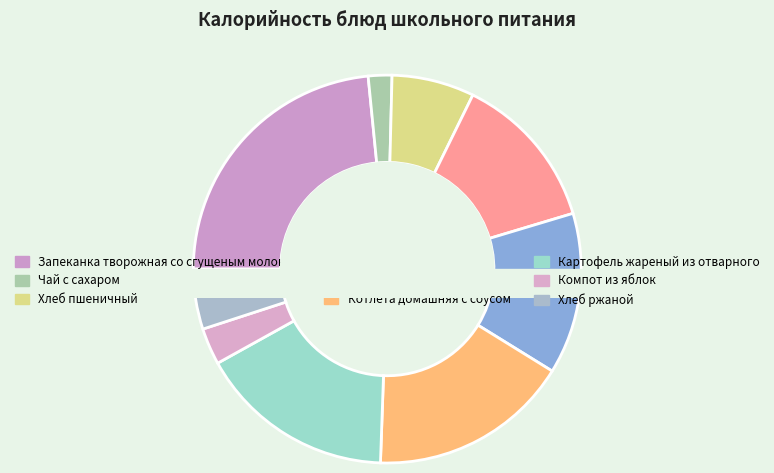

What percentage do Компот из яблок and Хлеб пшеничный together represent?

9.9%